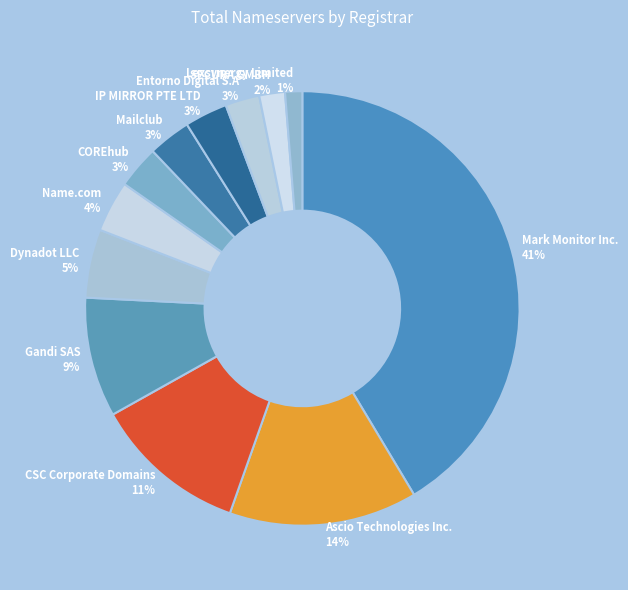

Which slice is the largest?

Mark Monitor Inc.